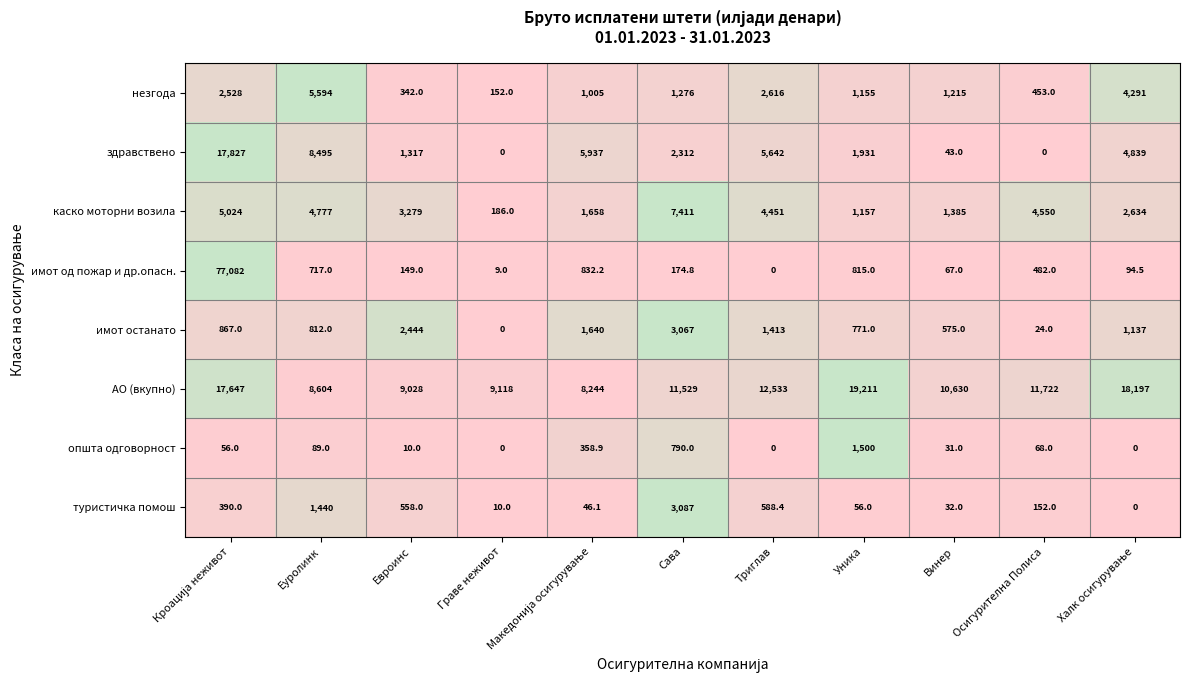

The имот останато series shows 0.0 at Граве неживот. True or false?

True